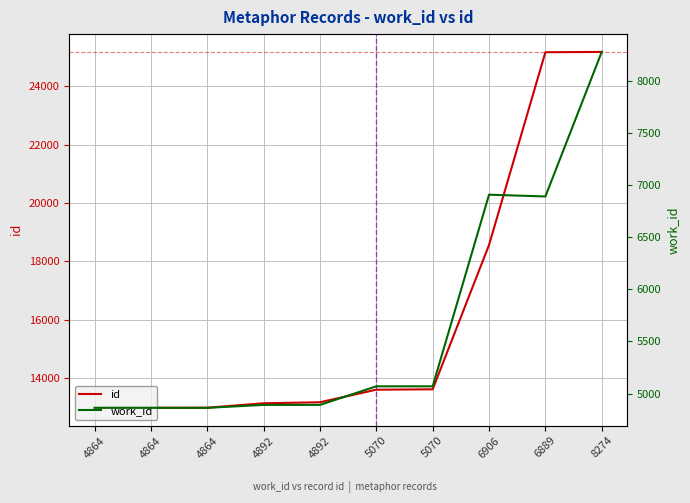

Where does the work_id series first go above 5070?

6906